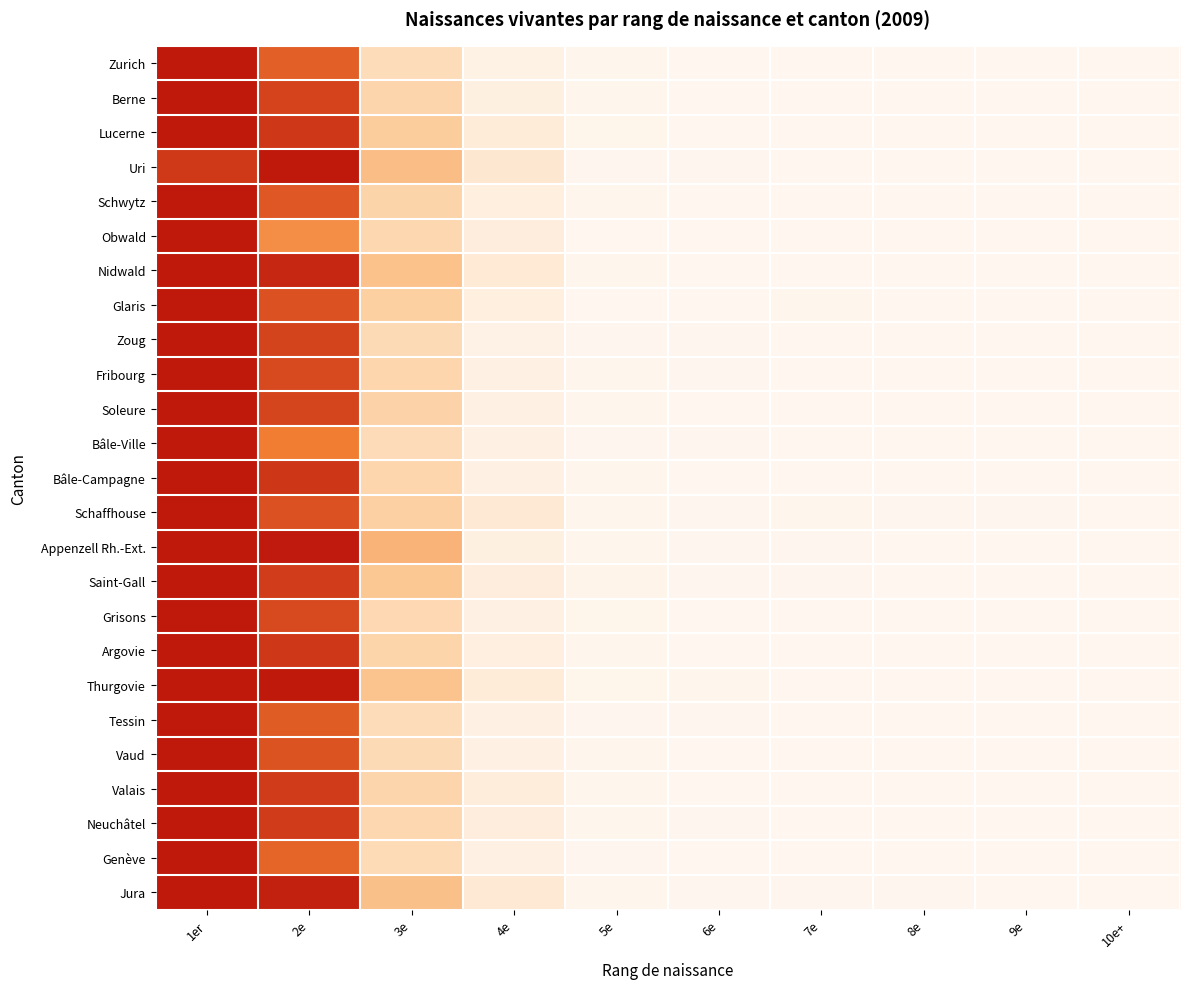

Count the number of categories in the chart.

10